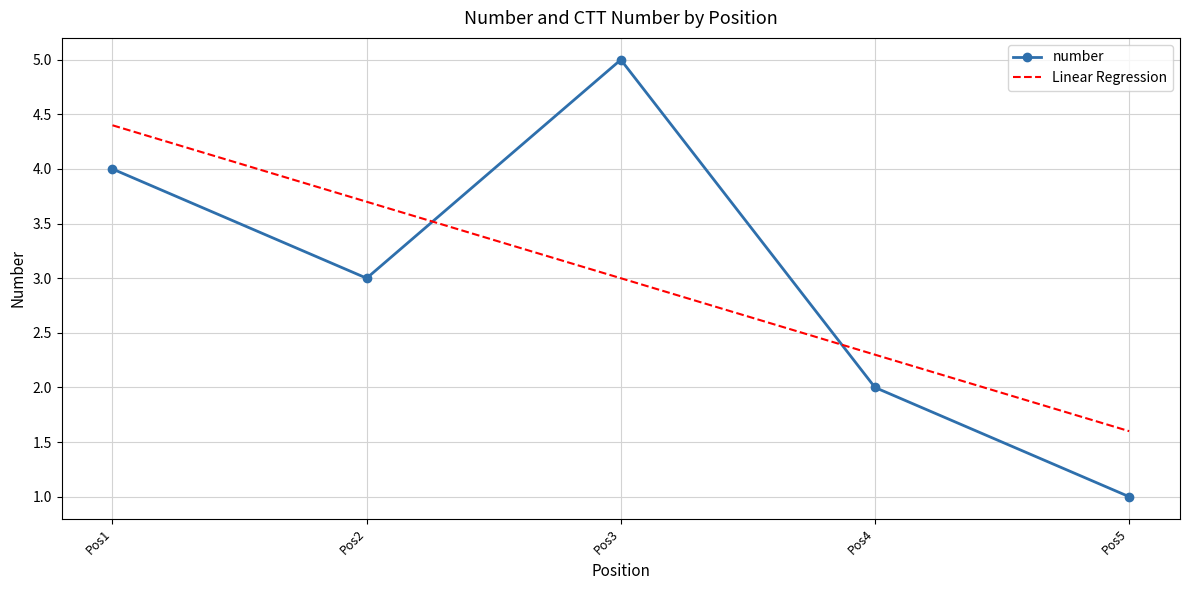

In number, how many points are lower than both neighbors (excluding endpoints)?

1